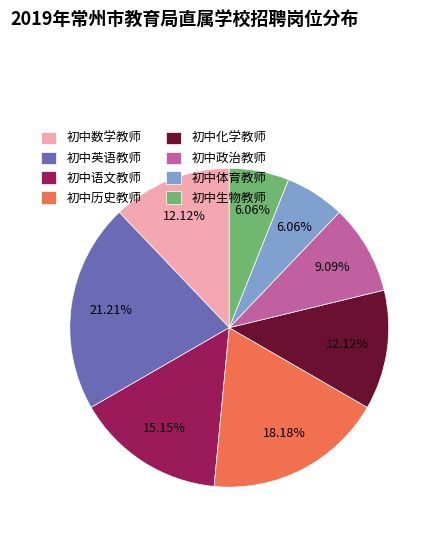

How many slices are in this pie chart?

8